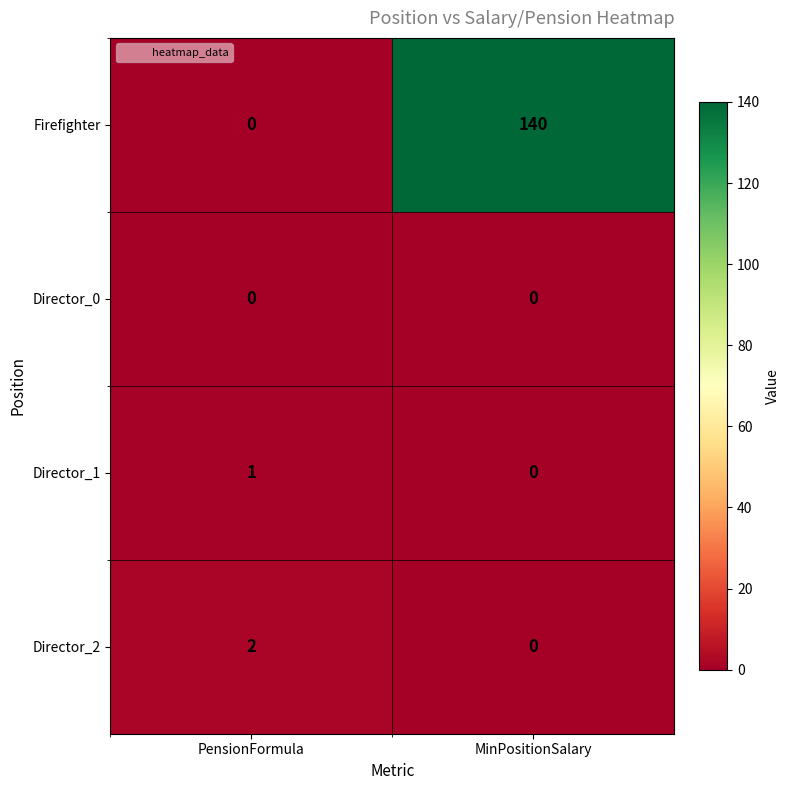

The value of Director_2 at MinPositionSalary is 0. True or false?

True